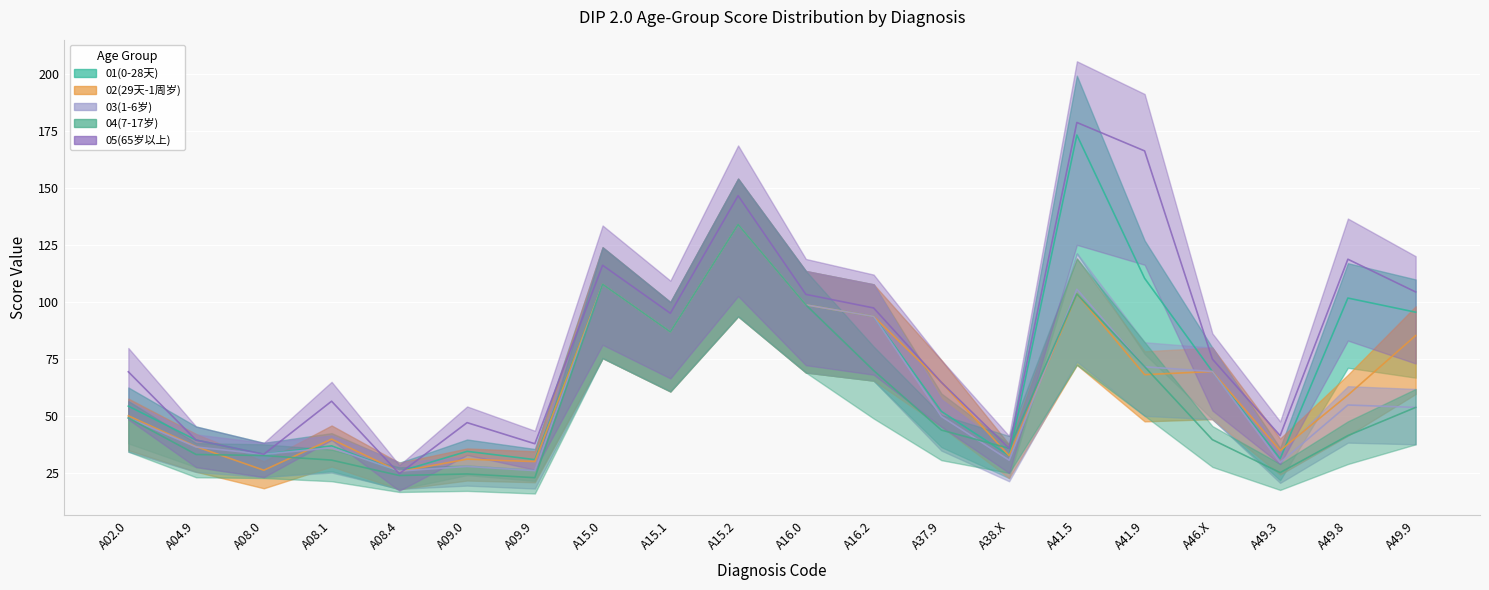

What is the value of the 05(65岁以上) point at the 9th from the left?

95.2